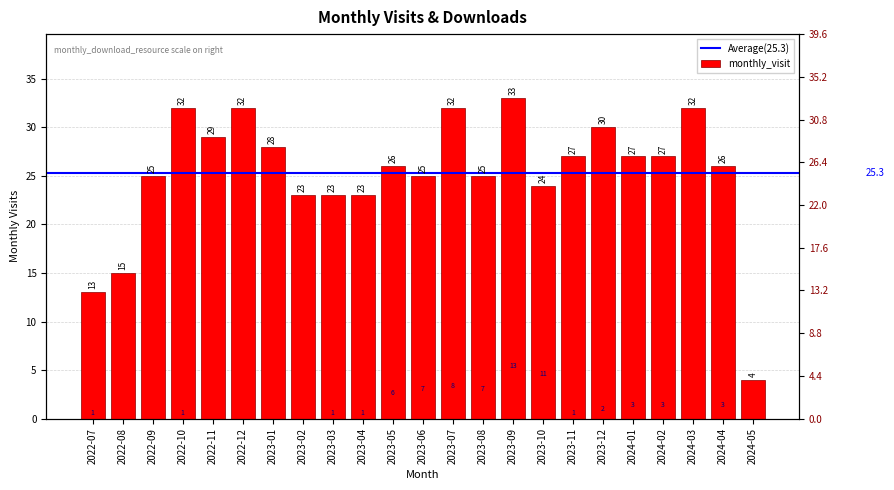

What is the label of the 13th bar from the right?

2023-05